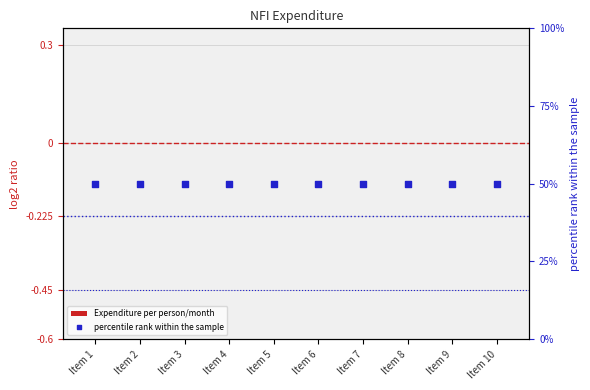

At which category is the sum across all series the highest?

Item 1